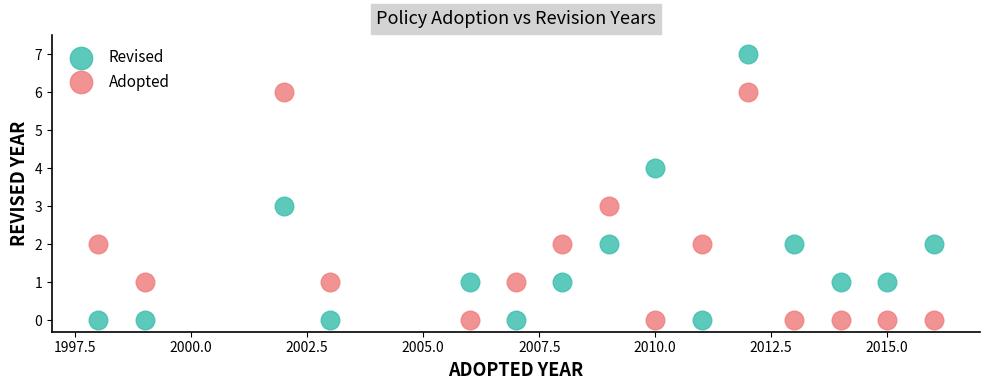

Which series has the largest Y range (max minus min)?

Revised